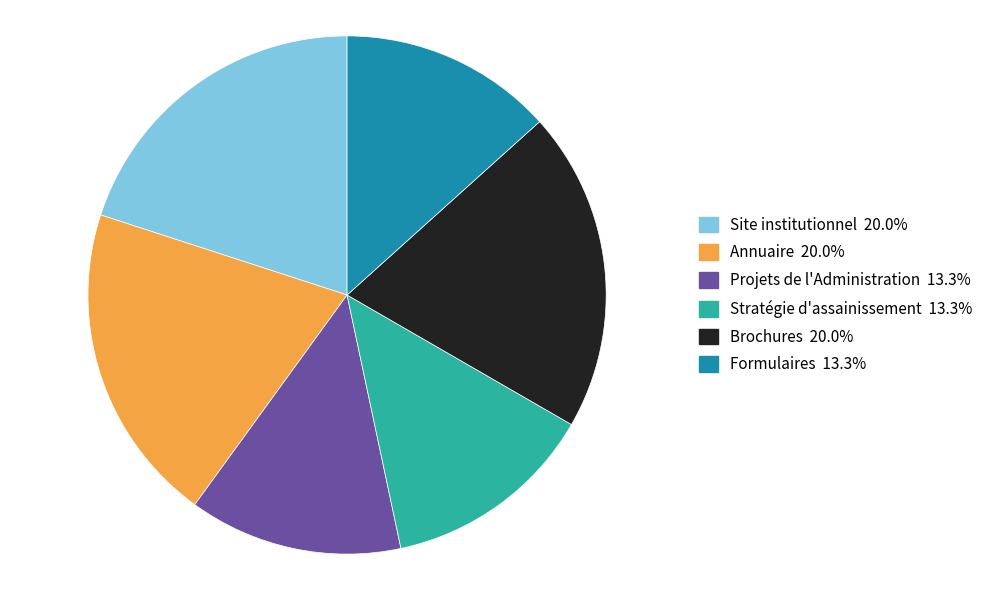

Combined, do Formulaires and Annuaire account for over 50%?

No